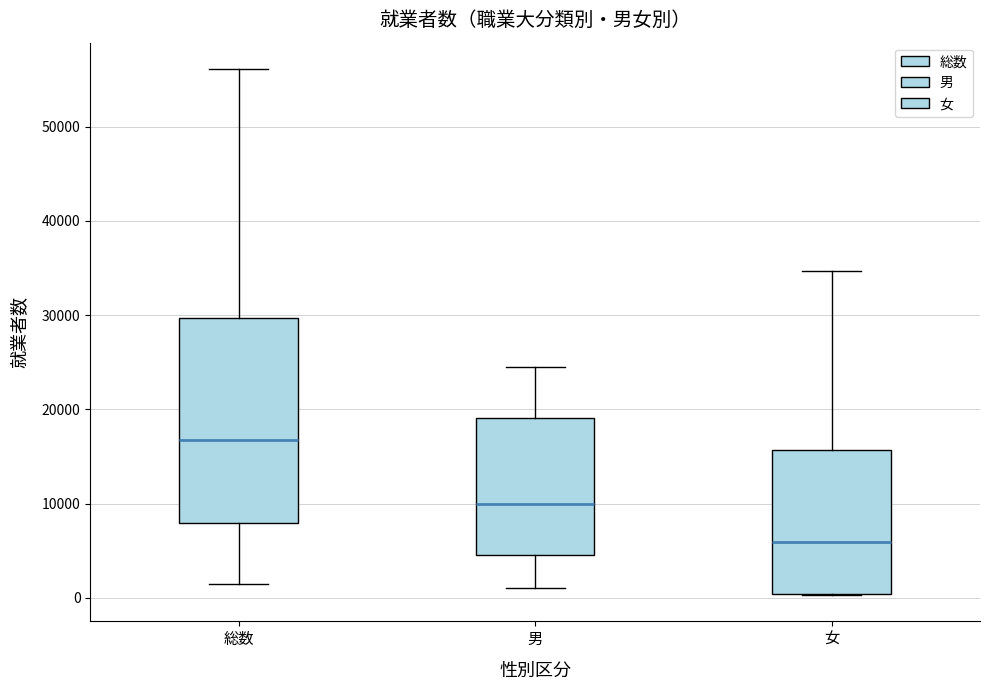

Reading left to right, transcribe this box plot: for each box, give where its median line is, the range the box spans, and where its two whiskers end, as read against the y-axis. The values are not printed on the chart, so give them approximately, as read against the axis.

総数: median 17000, box 8000 to 30000, whiskers 1000 to 56000
男: median 10000, box 5000 to 19000, whiskers 1000 to 24000
女: median 6000, box 0 to 16000, whiskers 0 to 35000